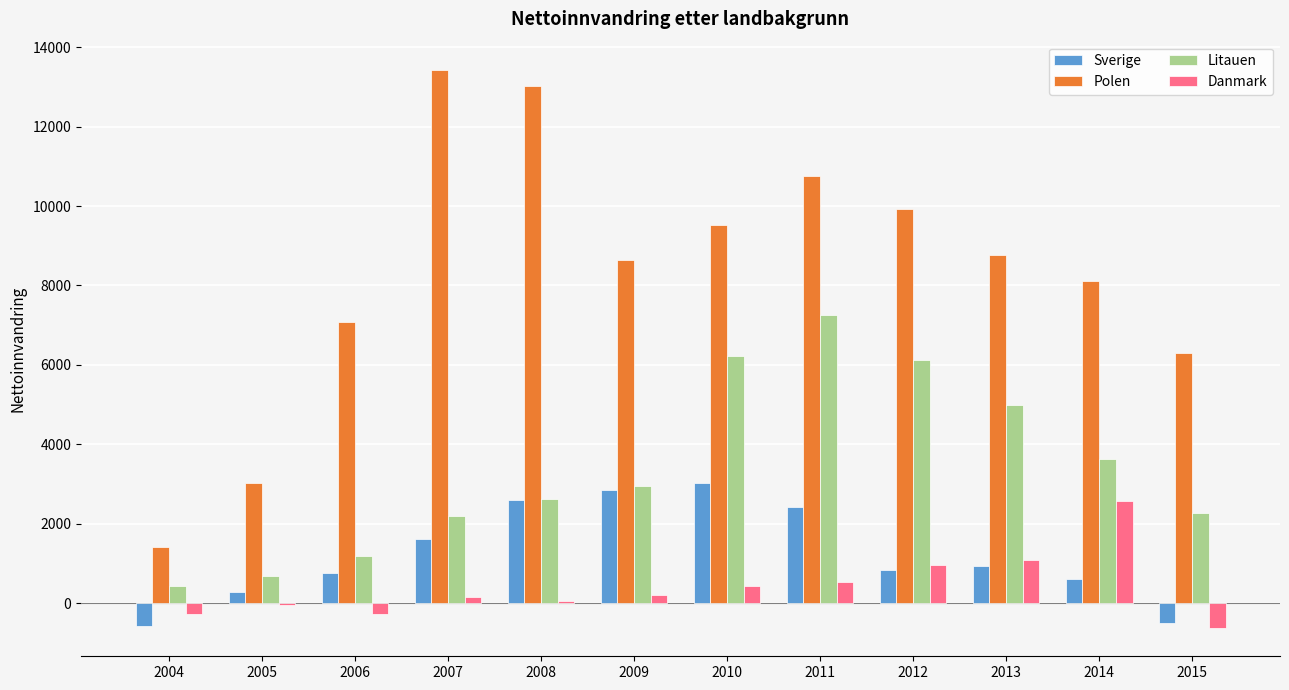

What is the average value of the Polen series?

8332